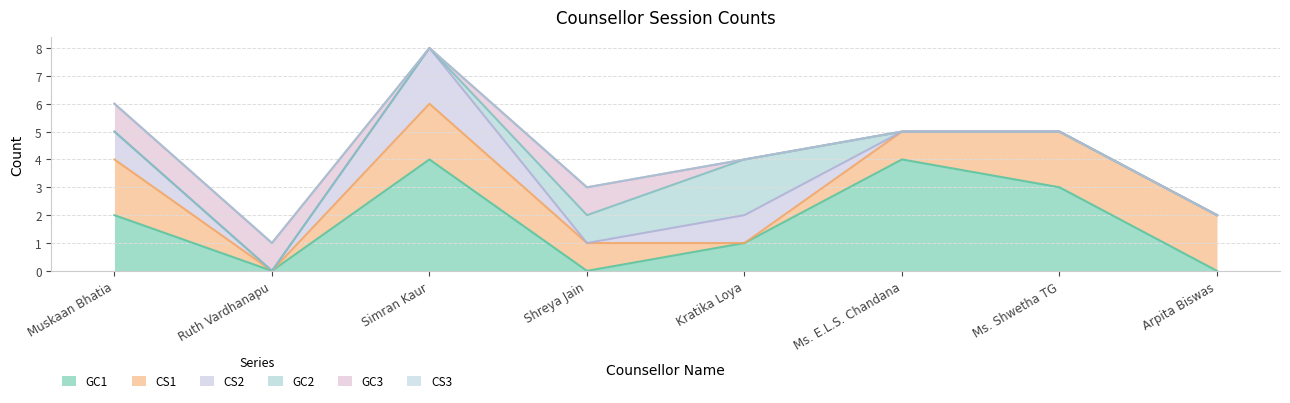

How many series are shown in this chart?

6